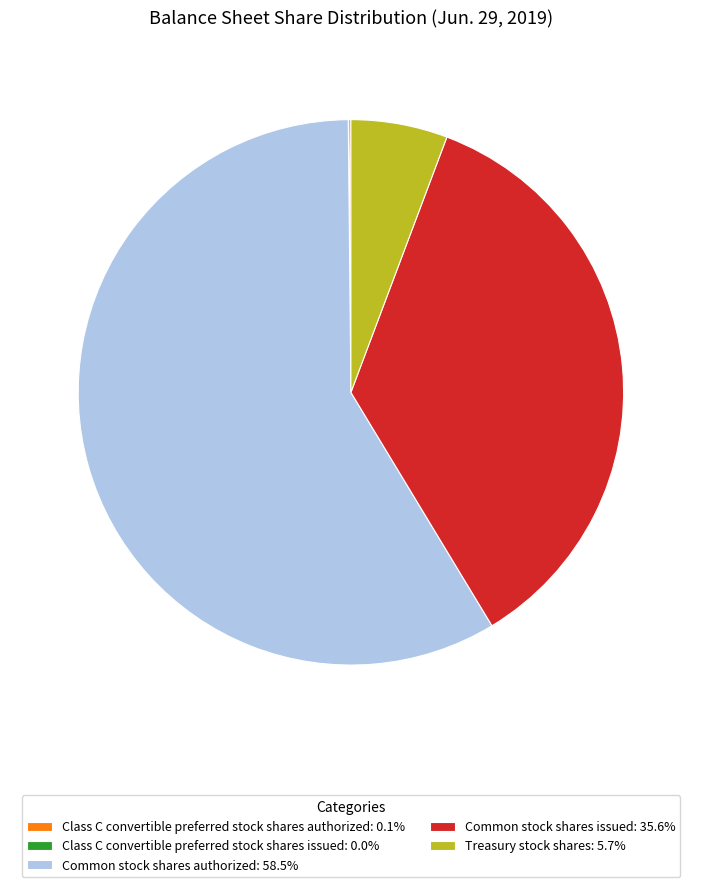

The Common stock shares issued slice represents 36% of the pie. True or false?

True